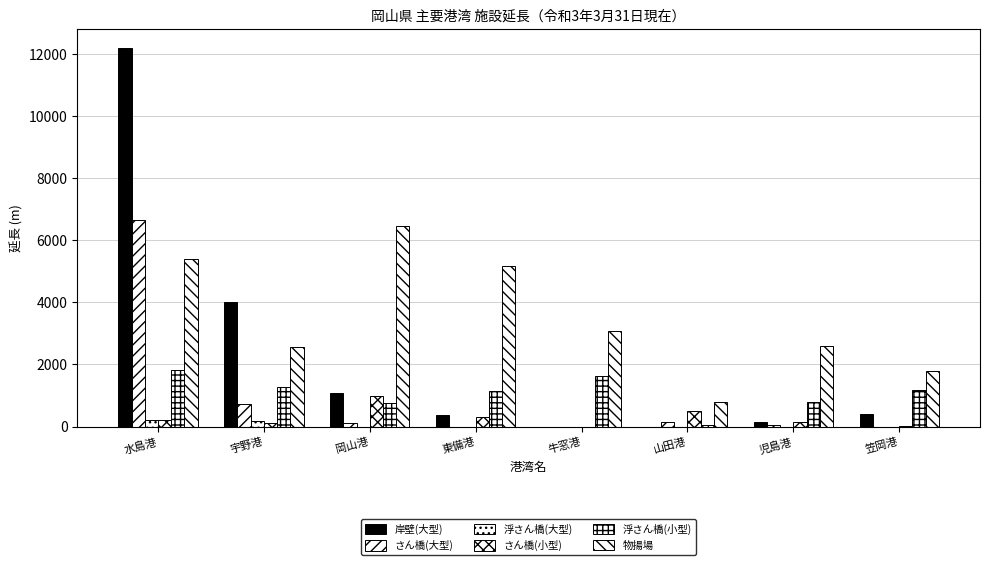

Rank the series at 笠岡港 from lowest to highest value.

さん橋(大型), 浮さん橋(大型), さん橋(小型), 岸壁(大型), 浮さん橋(小型), 物揚場